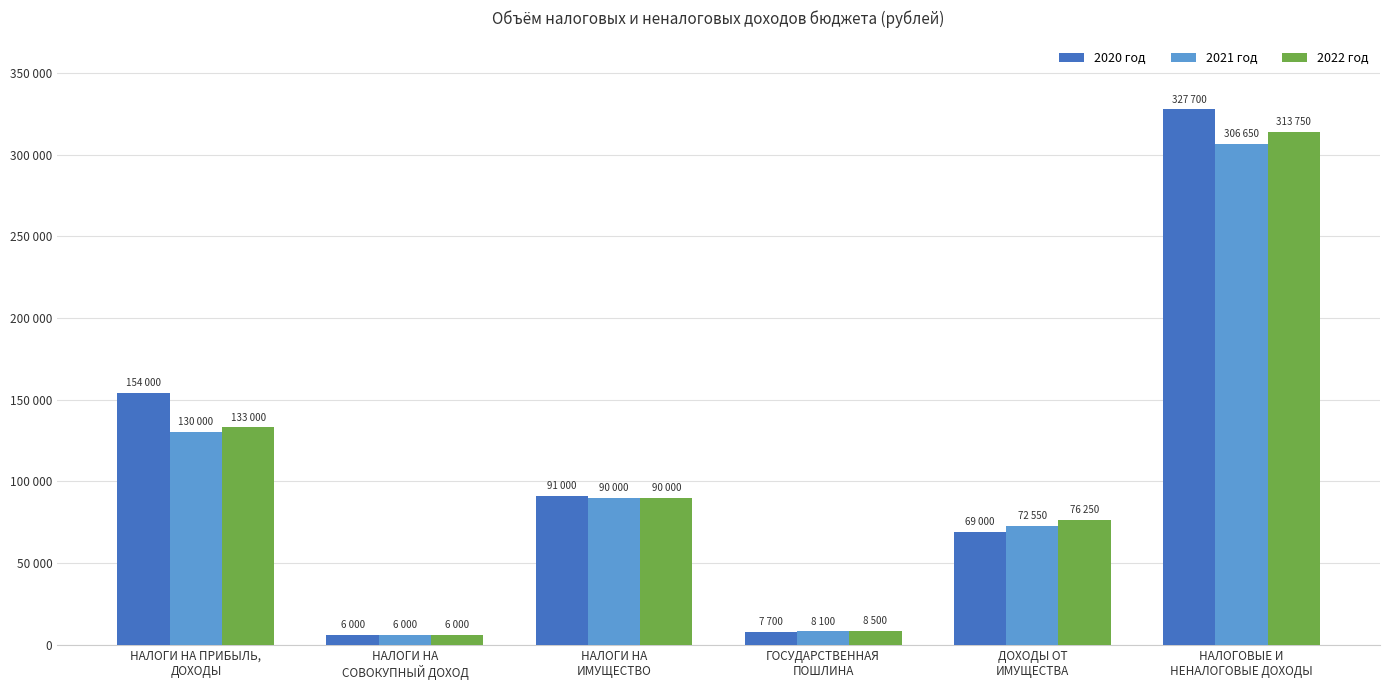

Which has a higher value, ДОХОДЫ ОТ
ИМУЩЕСТВА or НАЛОГИ НА
ИМУЩЕСТВО?

НАЛОГИ НА
ИМУЩЕСТВО